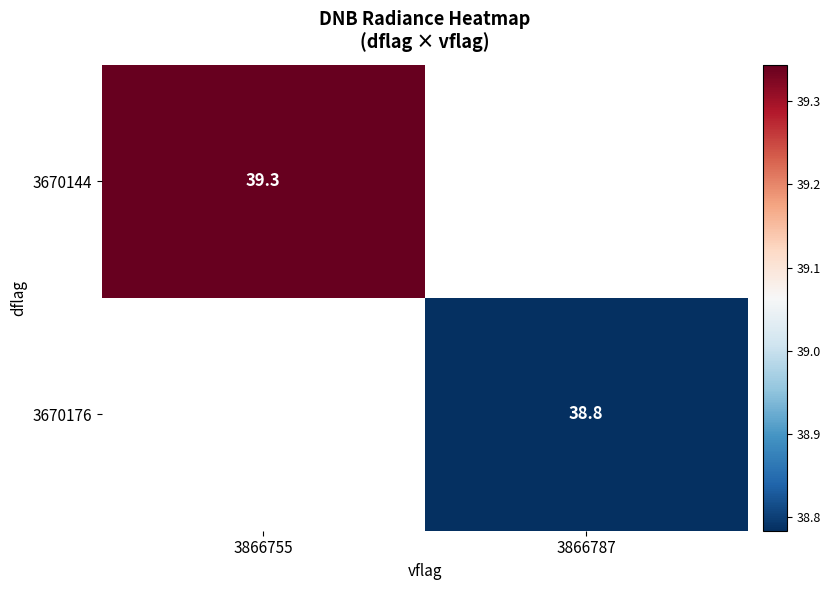

How many positive values does the 3670144 series have?

1